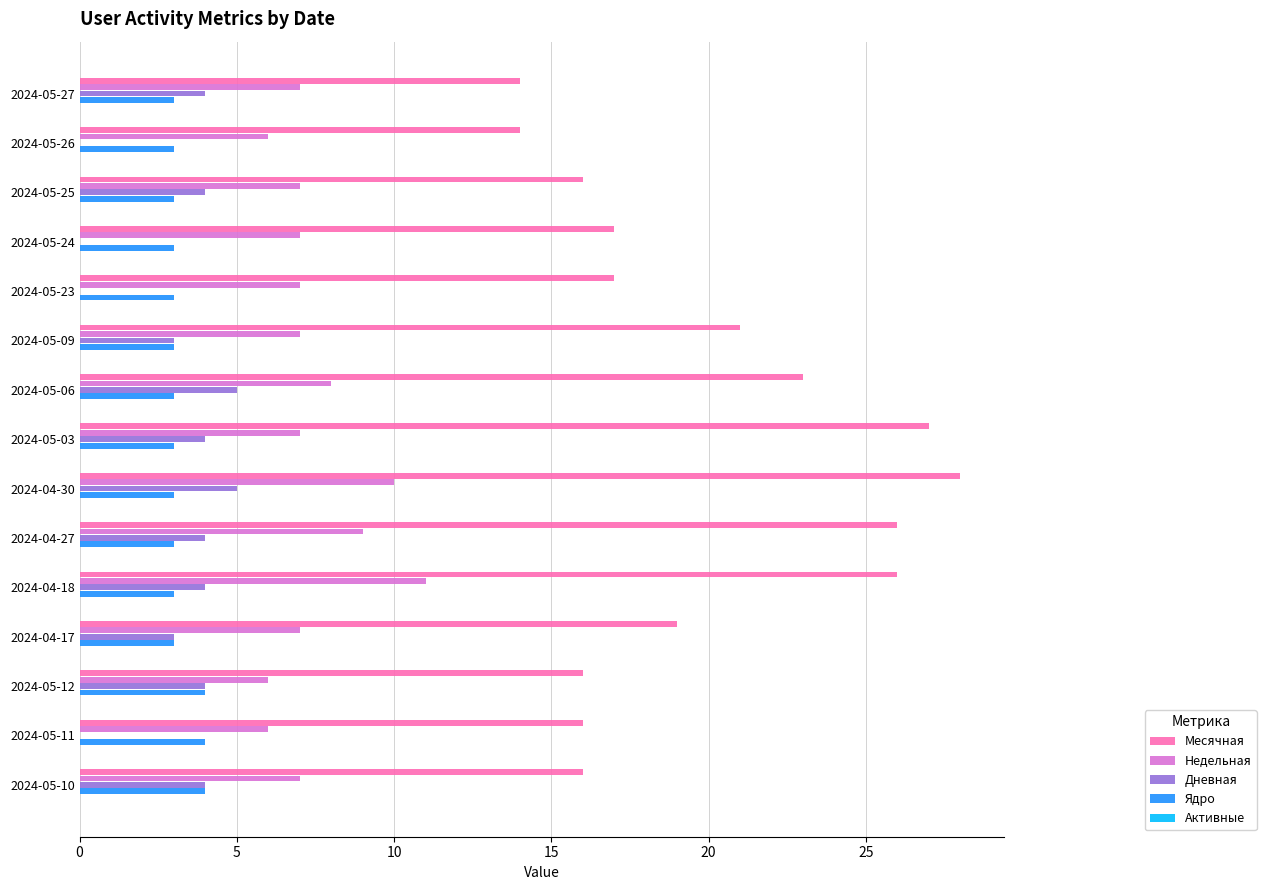

What is the sum of the Ядро values at 2024-04-18 and 2024-04-27?

6